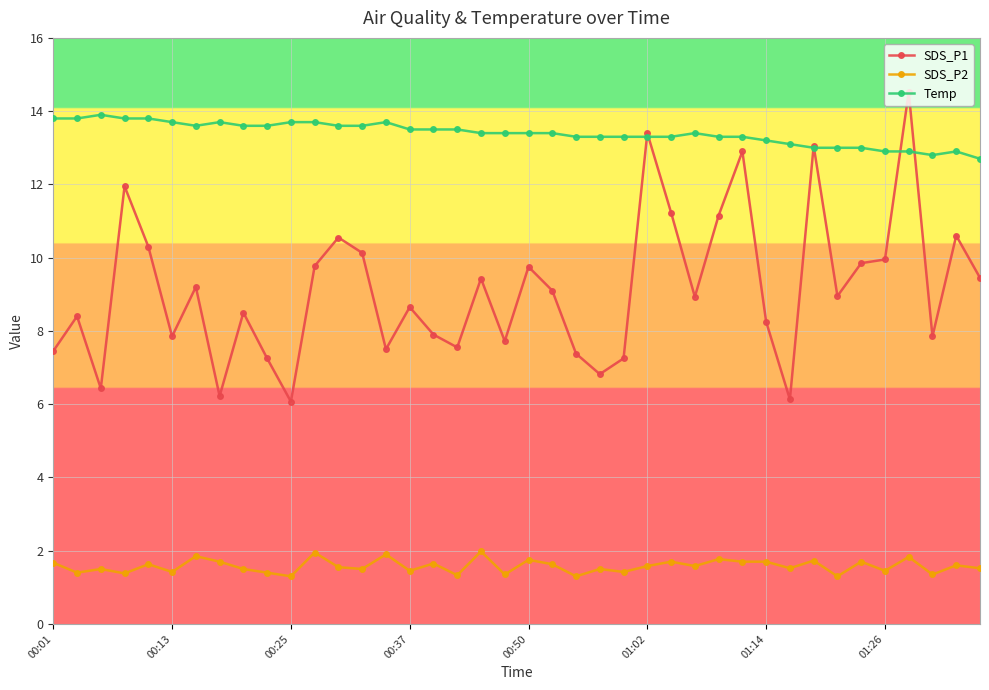

What is the value of the SDS_P1 point at the 39th from the left?

10.6